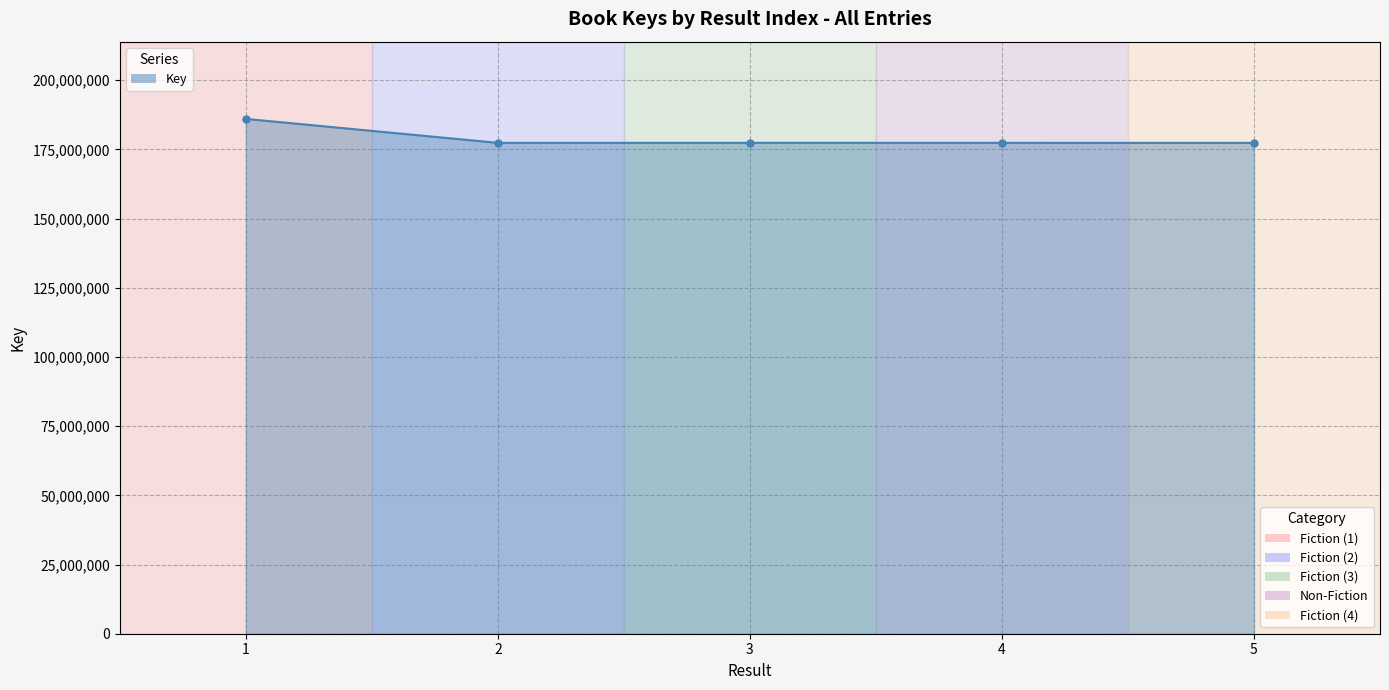

What is the sum of the values at 3 and 2?

354777294